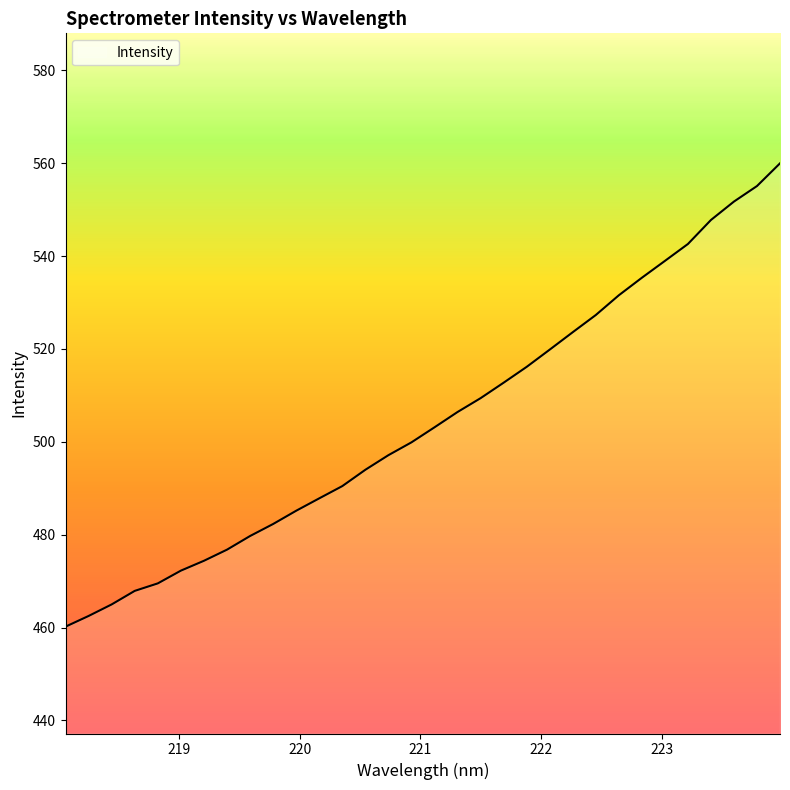

What is the difference between the maximum and minimum values?

99.8